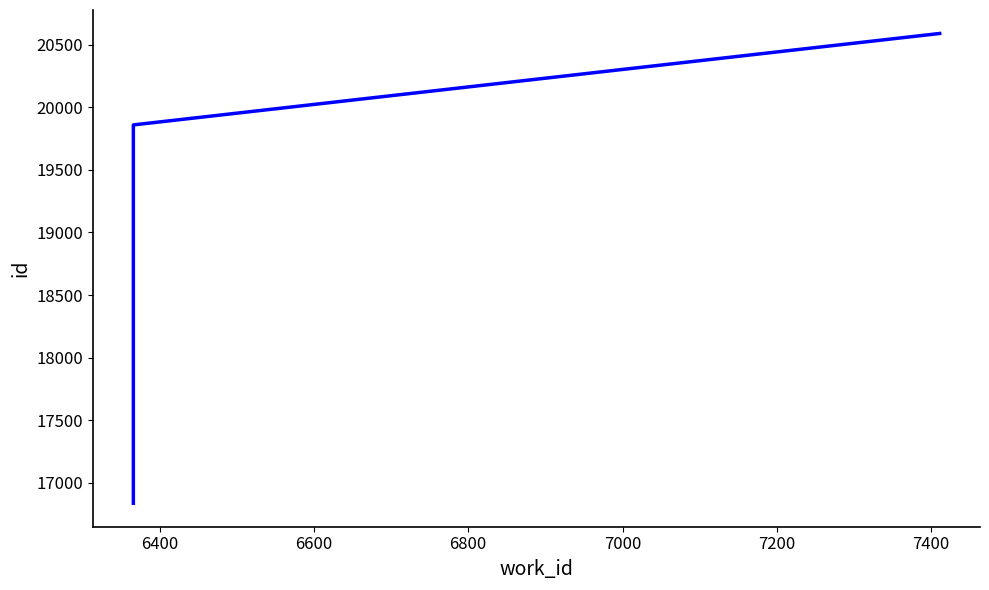

How many data points are above 19859?

1